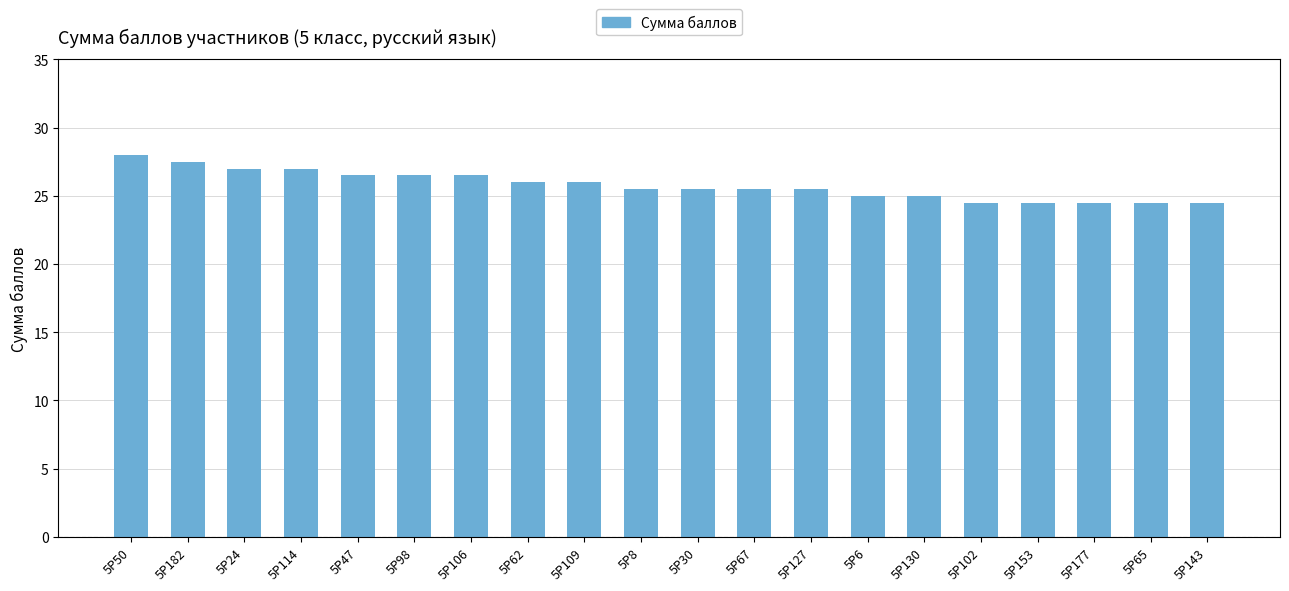

How many data points does each series have?

20